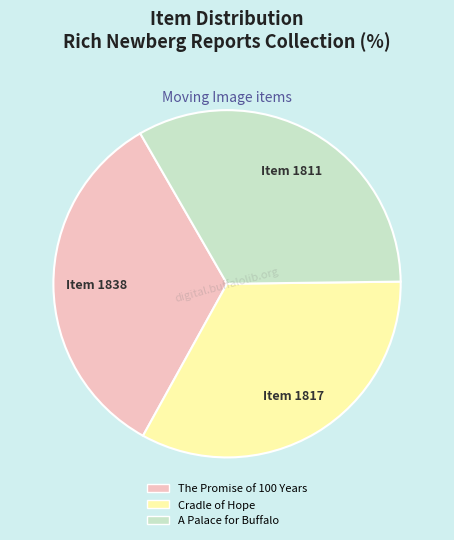

True or false: A Palace for Buffalo accounts for 44% of the total.

False